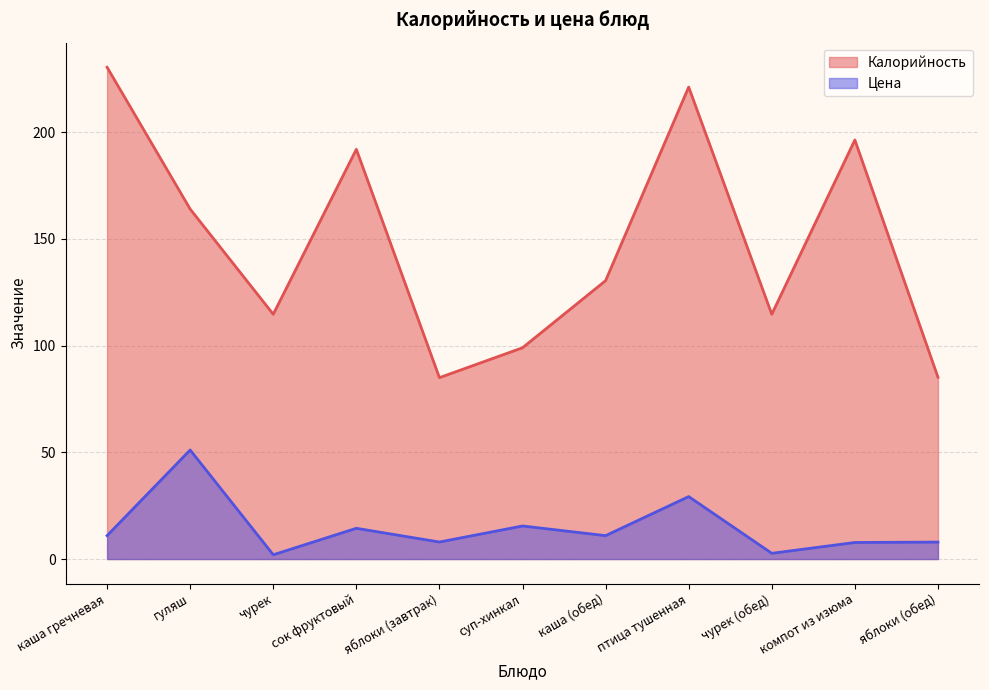

What value does the Цена series have at птица тушенная?

29.3